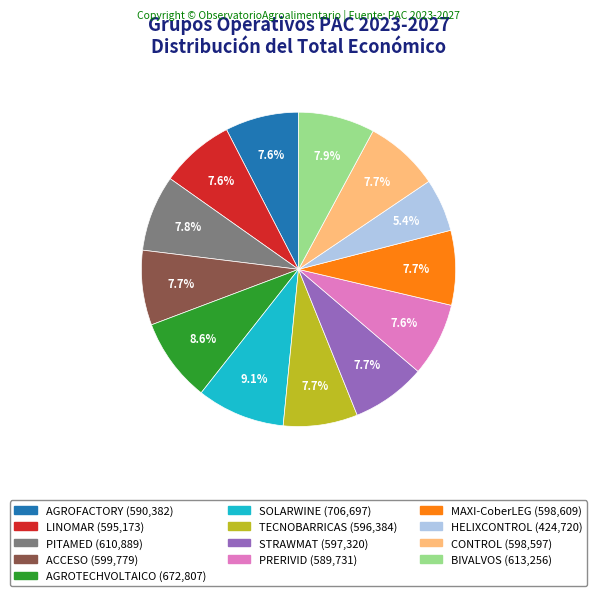

To the nearest percent, what percentage of the pie is SOLARWINE?

9%